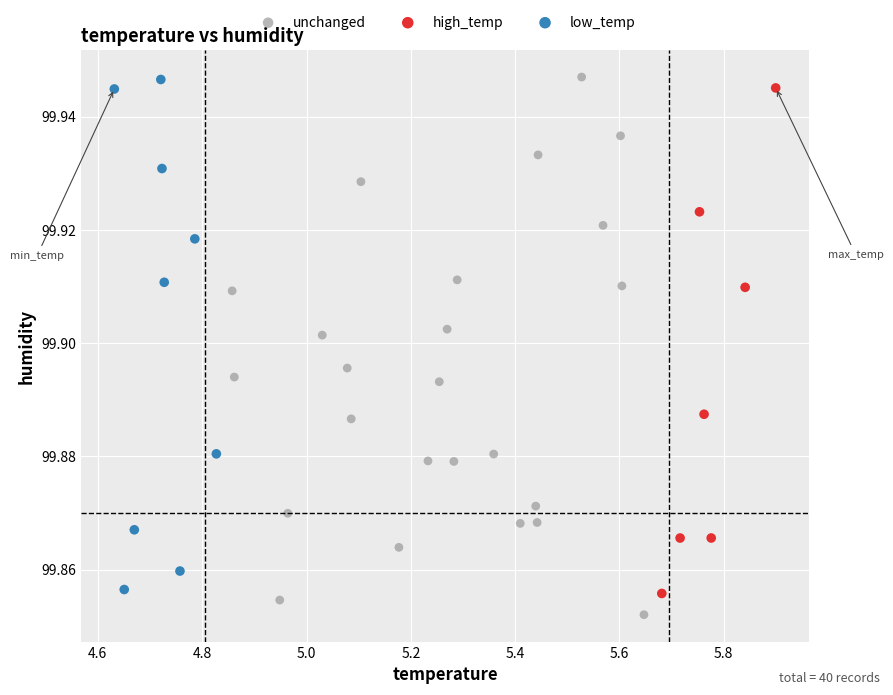

Which series has the largest Y range (max minus min)?

unchanged